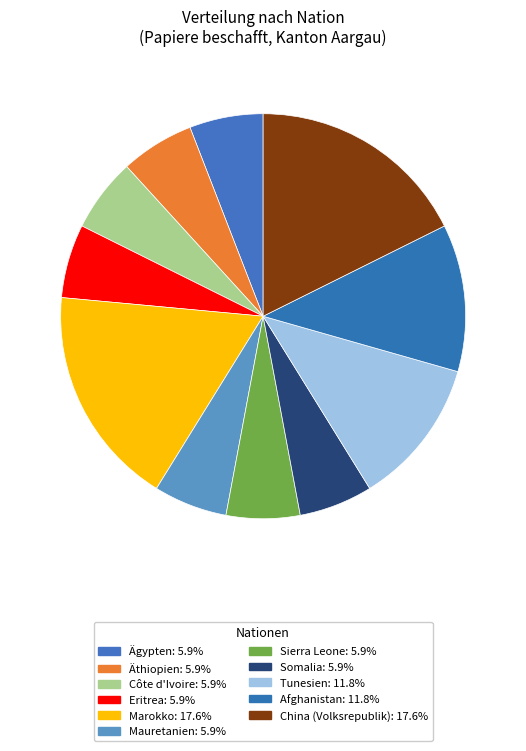

How many segments does this pie chart have?

11